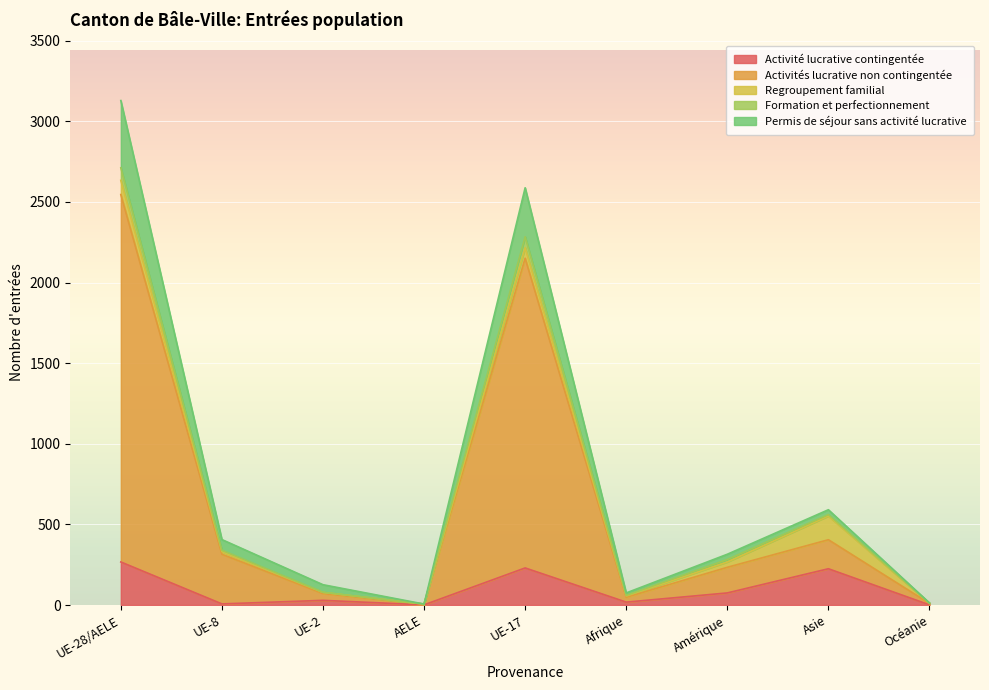

What is the highest value of the Activité lucrative contingentée series?

267